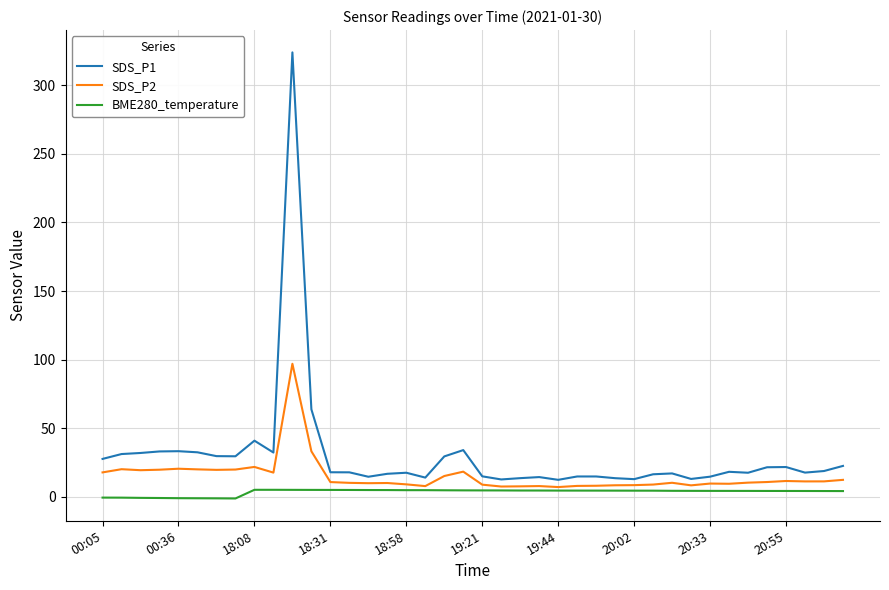

List the series in order of their peak value, highest first.

SDS_P1, SDS_P2, BME280_temperature